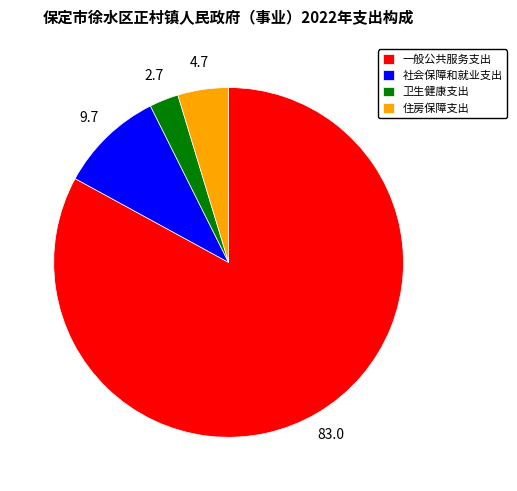

How many segments does this pie chart have?

4